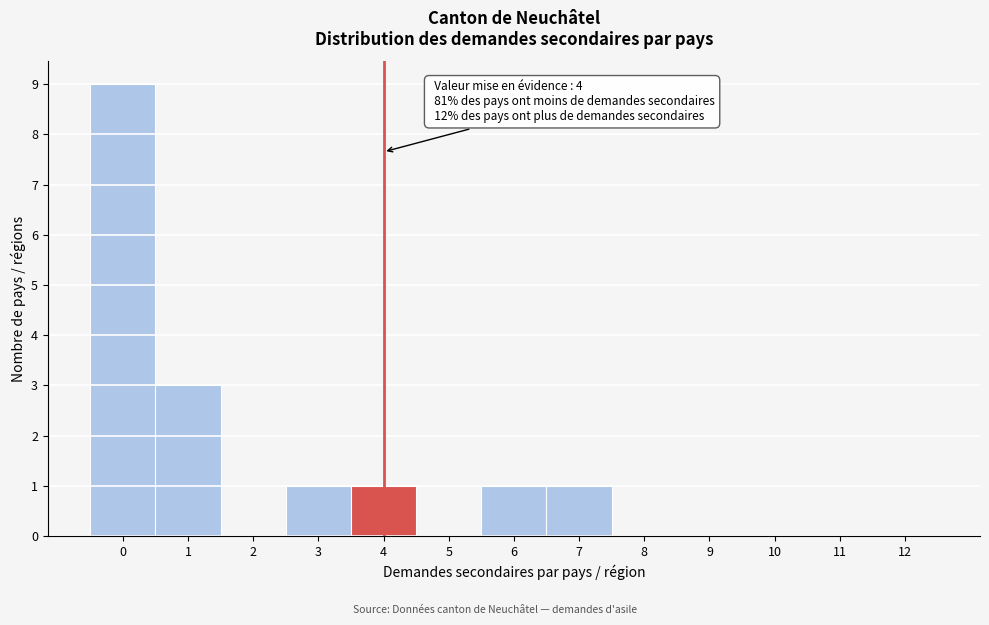

Reading right to left, extract all data points from this chart.

12=0	11=0	10=0	9=0	8=0	7=1	6=1	5=0	4=1	3=1	2=0	1=3	0=9